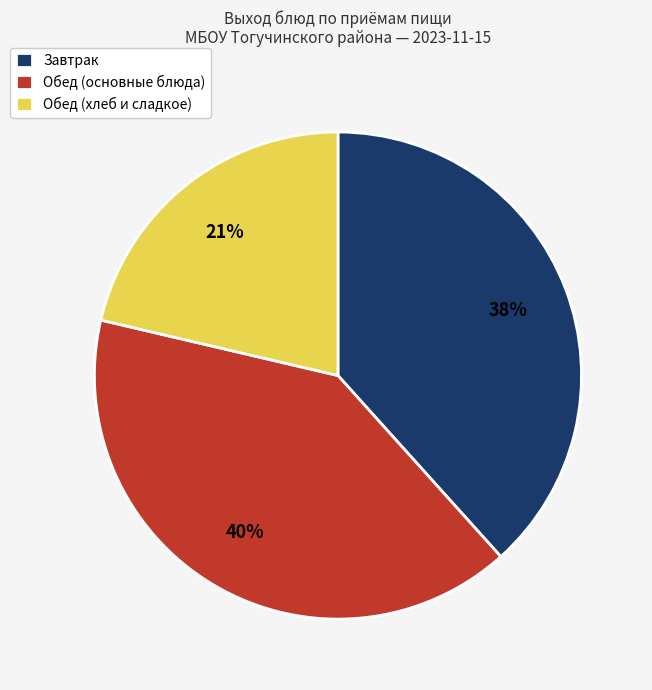

The Обед (хлеб и сладкое) slice represents 21% of the pie. True or false?

True